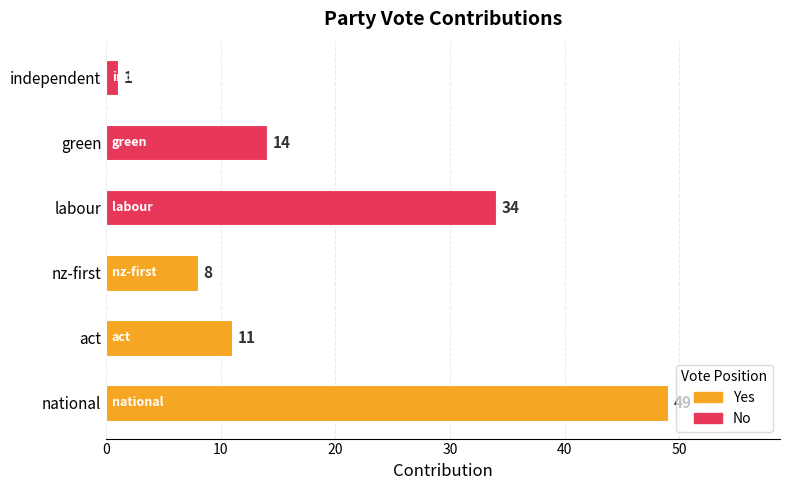

What is the sum of the values at independent and labour?

35